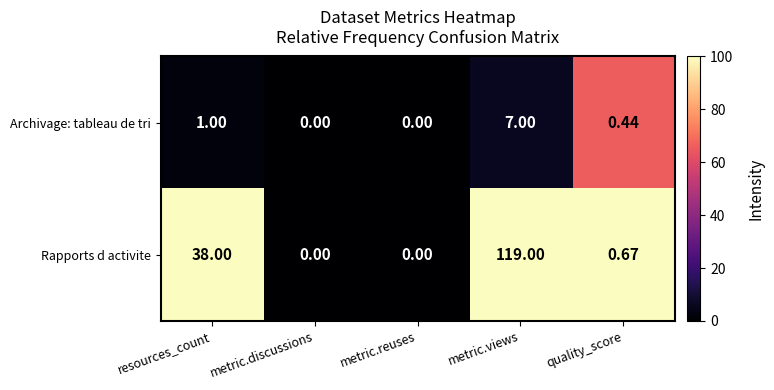

Rank the series by their maximum value, from highest to lowest.

Rapports d activite, Archivage: tableau de tri